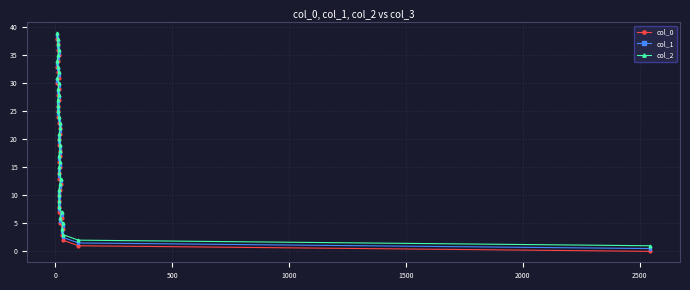

Is this an area chart (filled region under the line)?

No